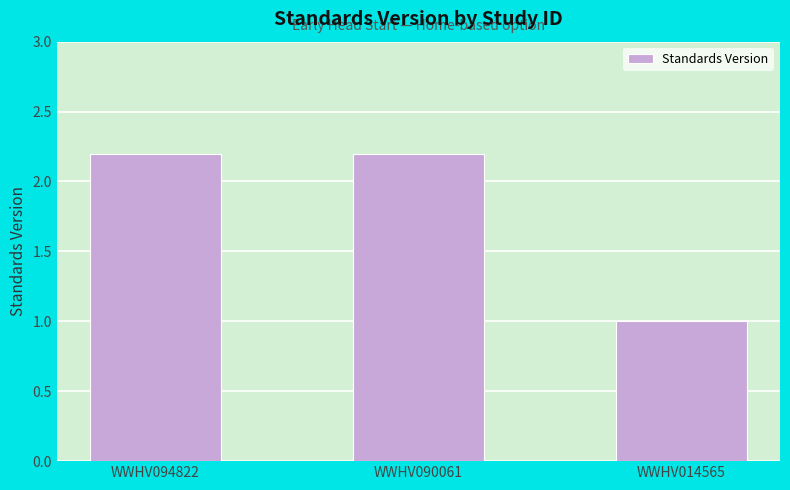

Where does the data first go above 2?

WWHV094822